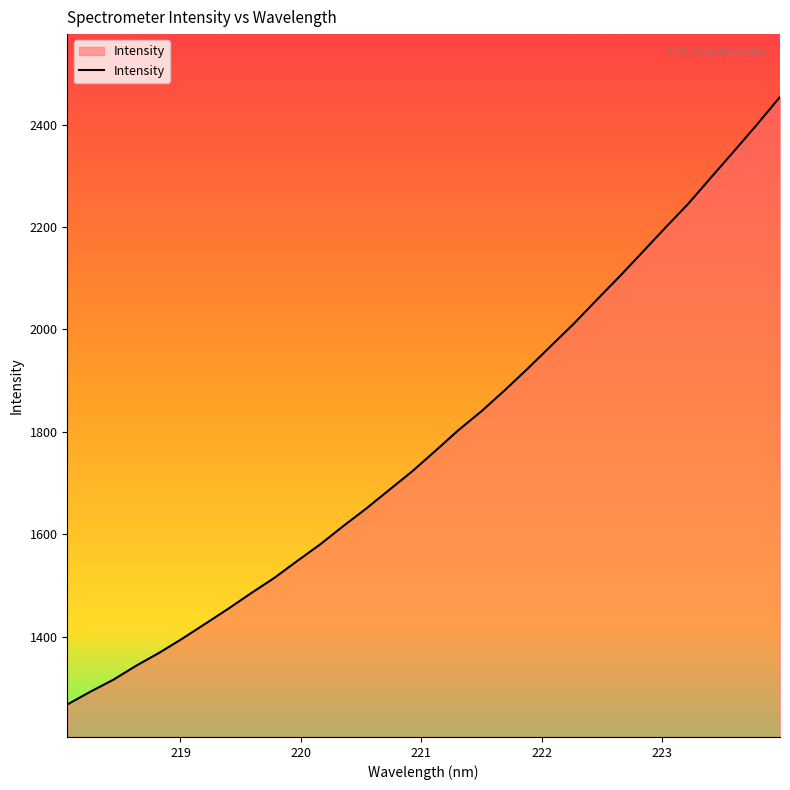

What is the minimum value shown in the chart?

1268.2